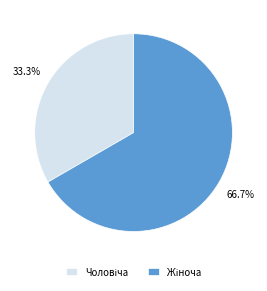

Is there any slice that represents more than half of the pie?

Yes